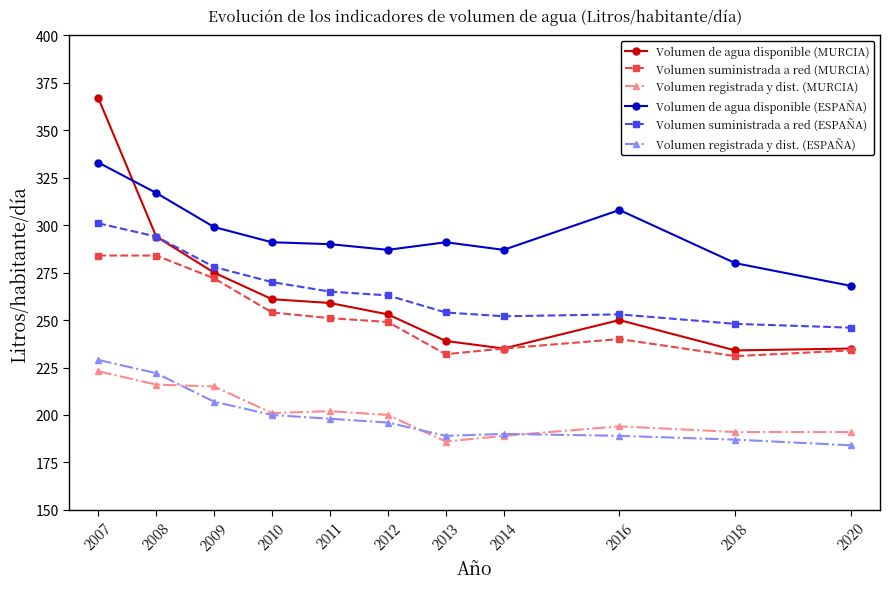

How many times do Volumen de agua disponible (ESPAÑA) and Volumen de agua disponible (MURCIA) cross each other?

1